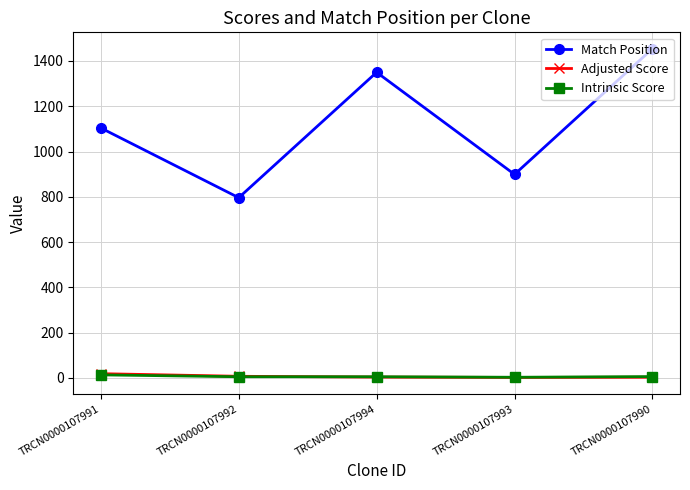

Does the chart have visible grid lines?

Yes